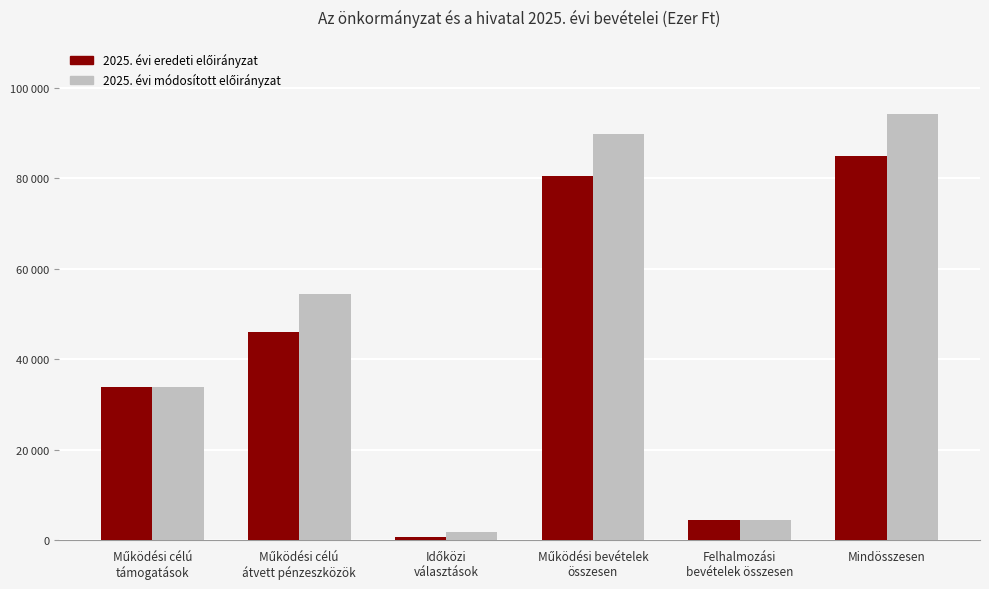

At which category does the chart reach its minimum across all series?

Időközi
választások